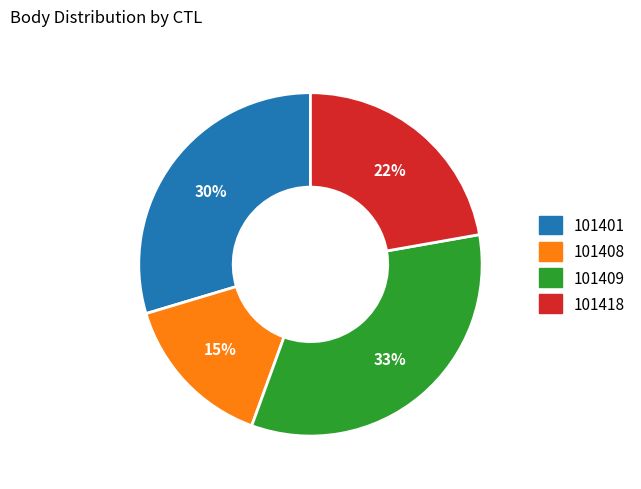

To the nearest percent, what is the average slice percentage?

25%